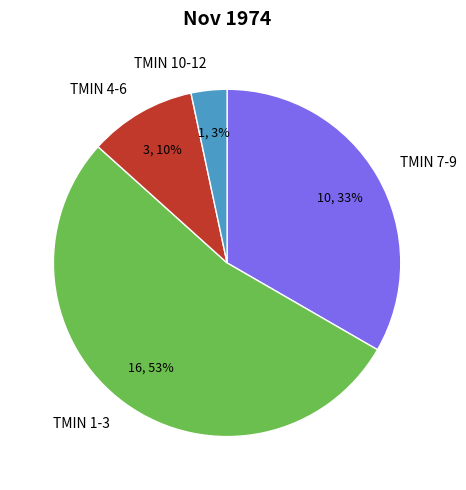

To the nearest percent, what is the average slice percentage?

25%